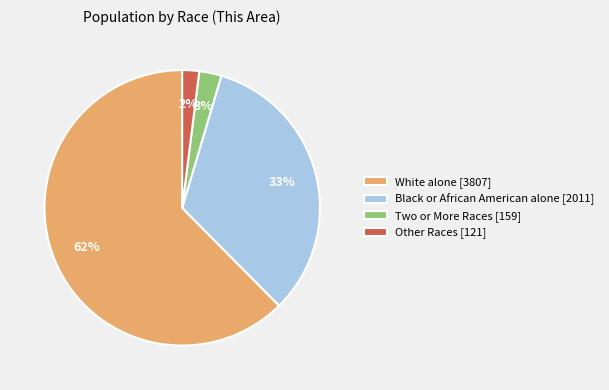

Is it true that White alone [3807] is 74% of the pie?

False